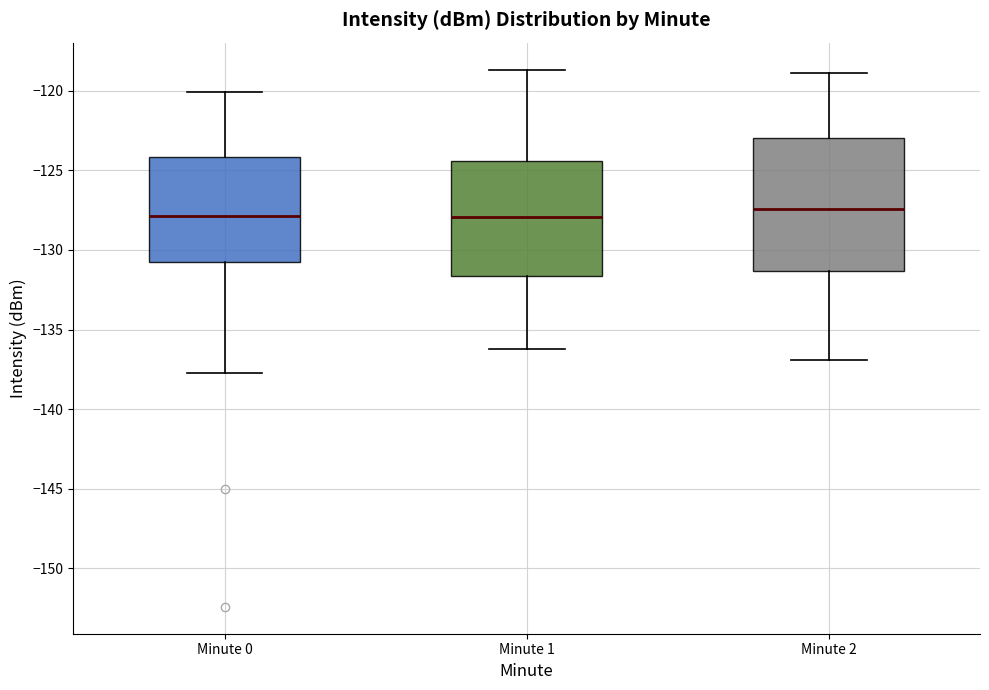

Reading left to right, transcribe this box plot: for each box, give where its median line is, the range the box spans, and where its two whiskers end, as read against the y-axis. The values are not printed on the chart, so give them approximately, as read against the axis.

Minute 0: median -128.0, box -131.0 to -124.0, whiskers -137.5 to -120.0
Minute 1: median -128.0, box -131.5 to -124.5, whiskers -136.0 to -118.5
Minute 2: median -127.5, box -131.5 to -123.0, whiskers -137.0 to -119.0